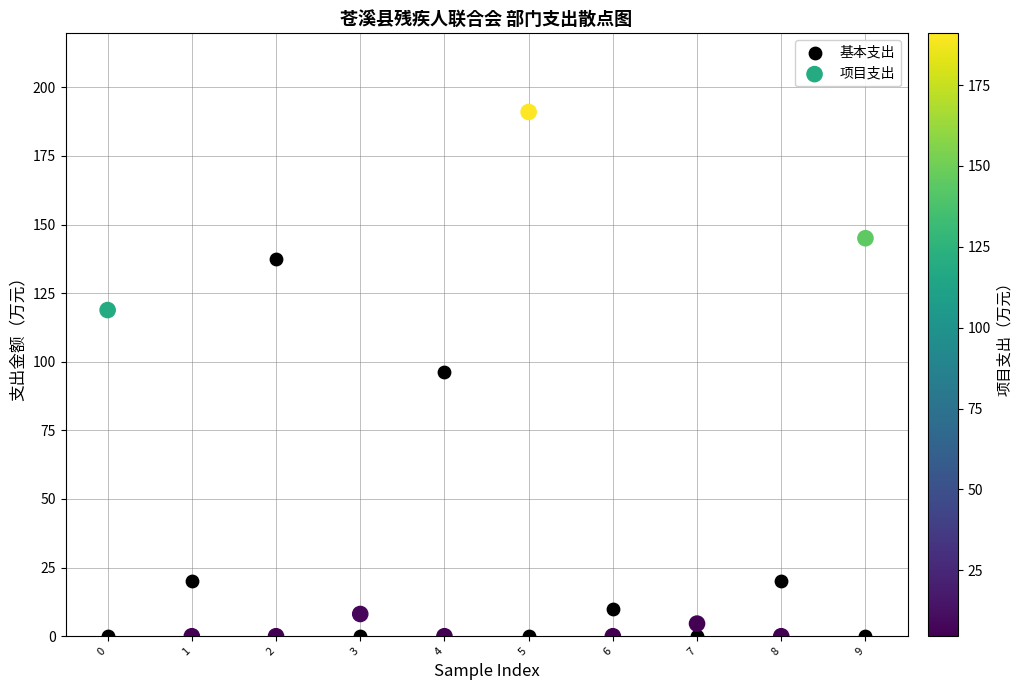

Across all data points, what is the range of Y values (max minus min)?

191.0